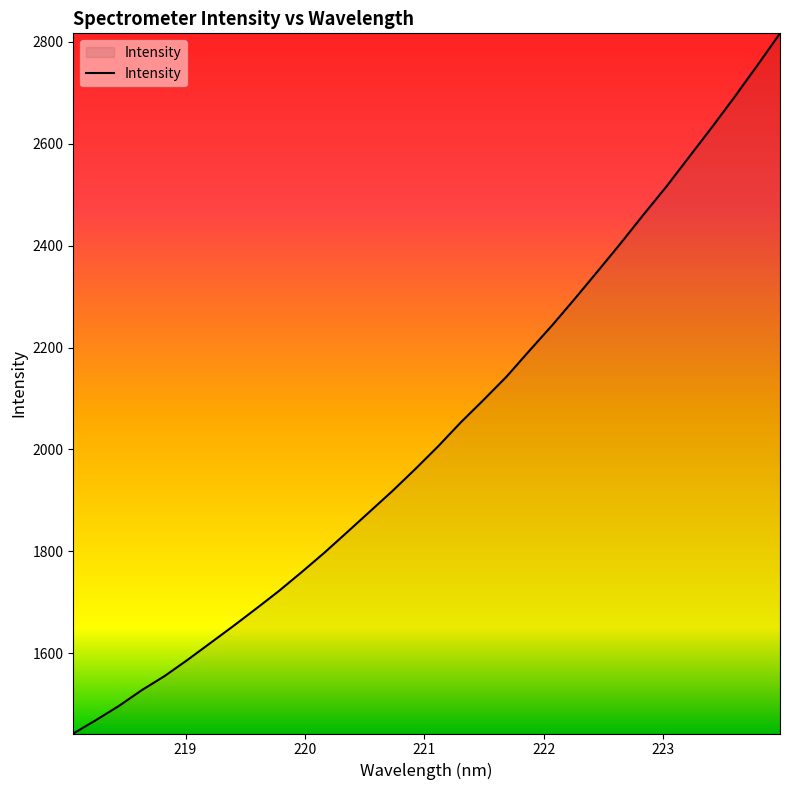

True or false: the data has more than 2 interior local peaks.

False